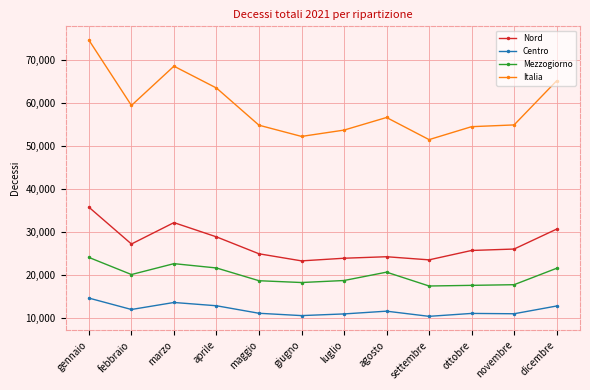

True or false: Mezzogiorno and Nord intersect in this chart.

False